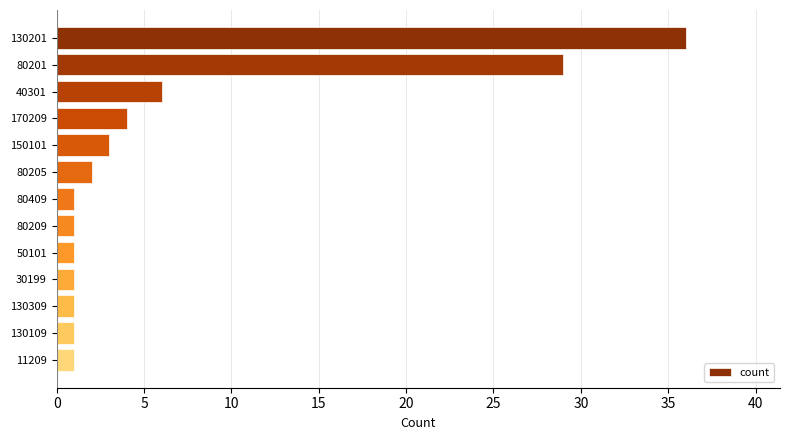

What is the ratio of the value at 11209 to the value at 130109?

1.0